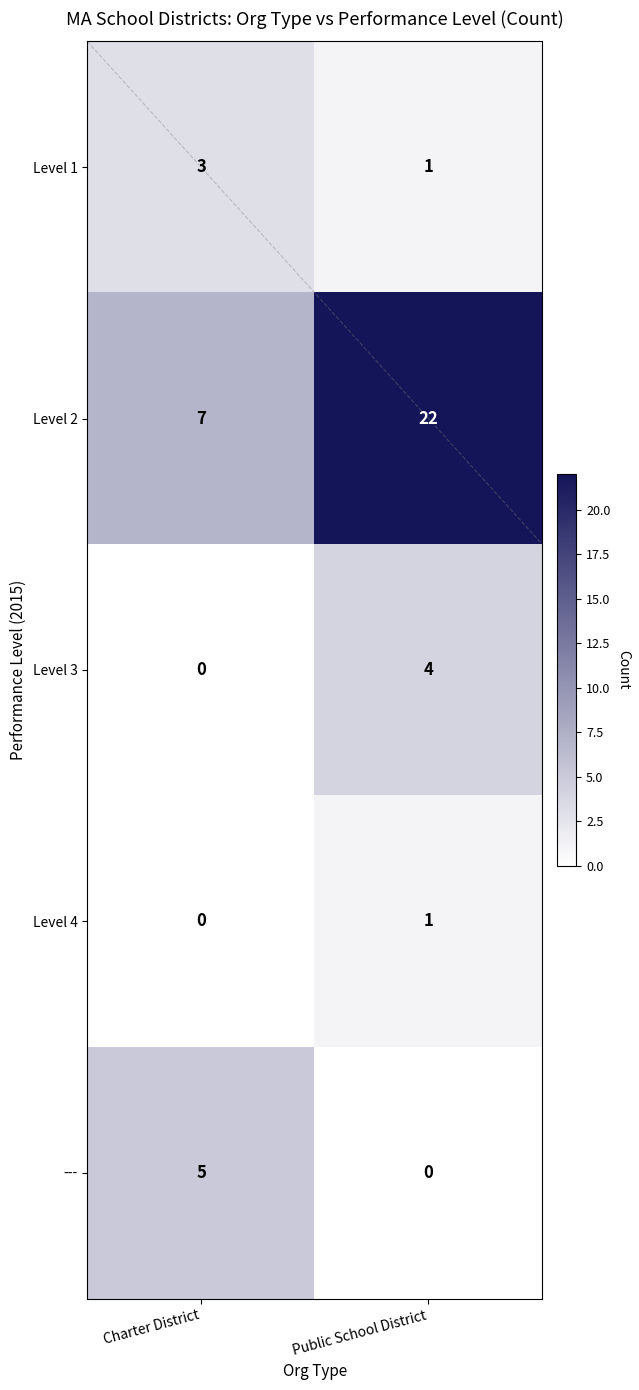

What is the difference between the highest and lowest values at Charter District?

7